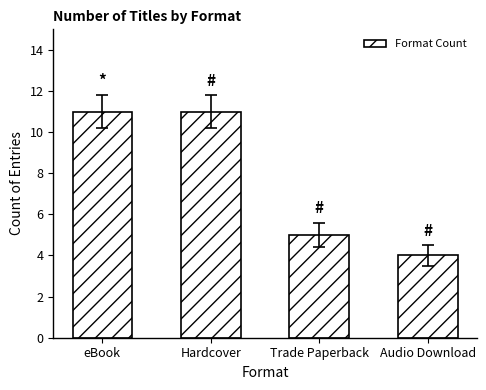

What is the ratio of the value at Trade Paperback to the value at Hardcover?

0.5